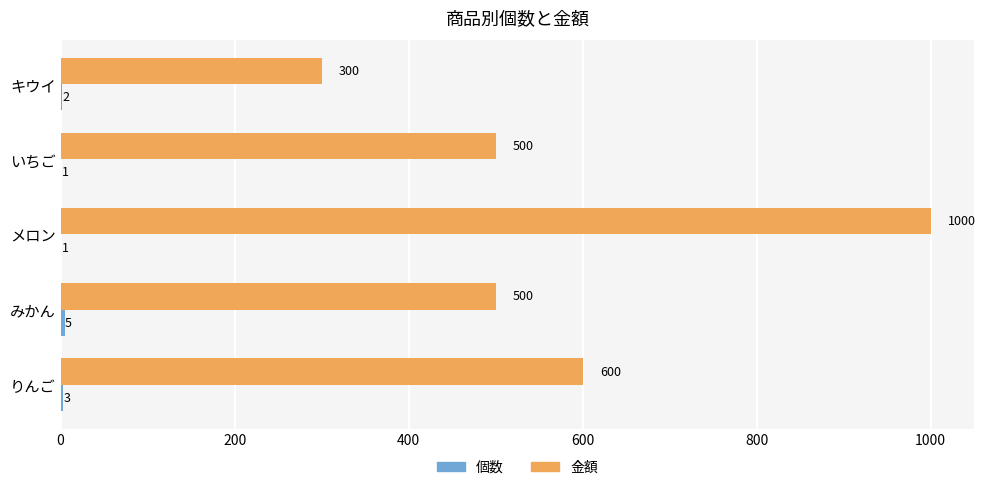

Which series changed the most between りんご and キウイ?

金額